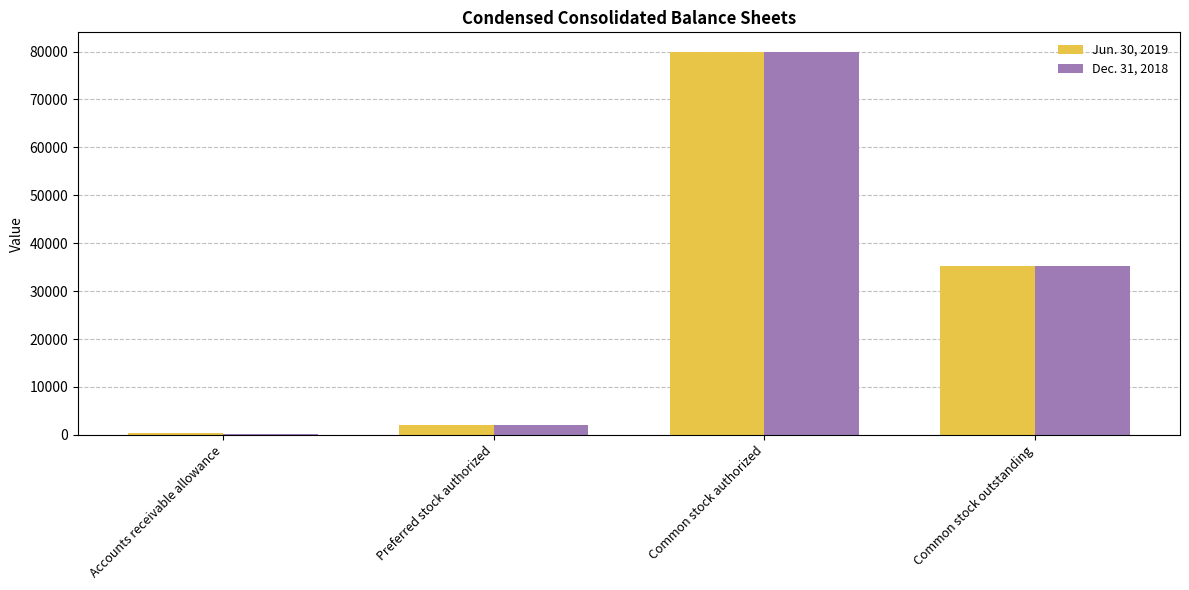

Which series has the largest range (max minus min)?

Dec. 31, 2018